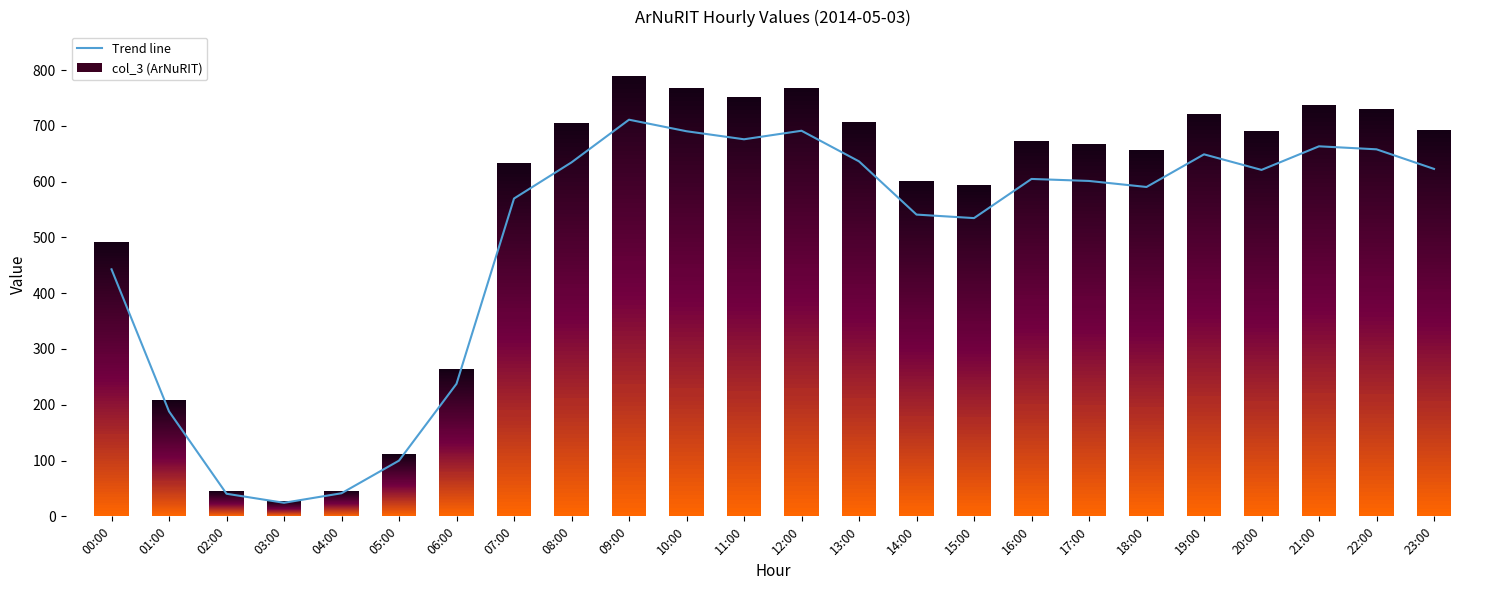

The value at 08:00 is 634.5. True or false?

True